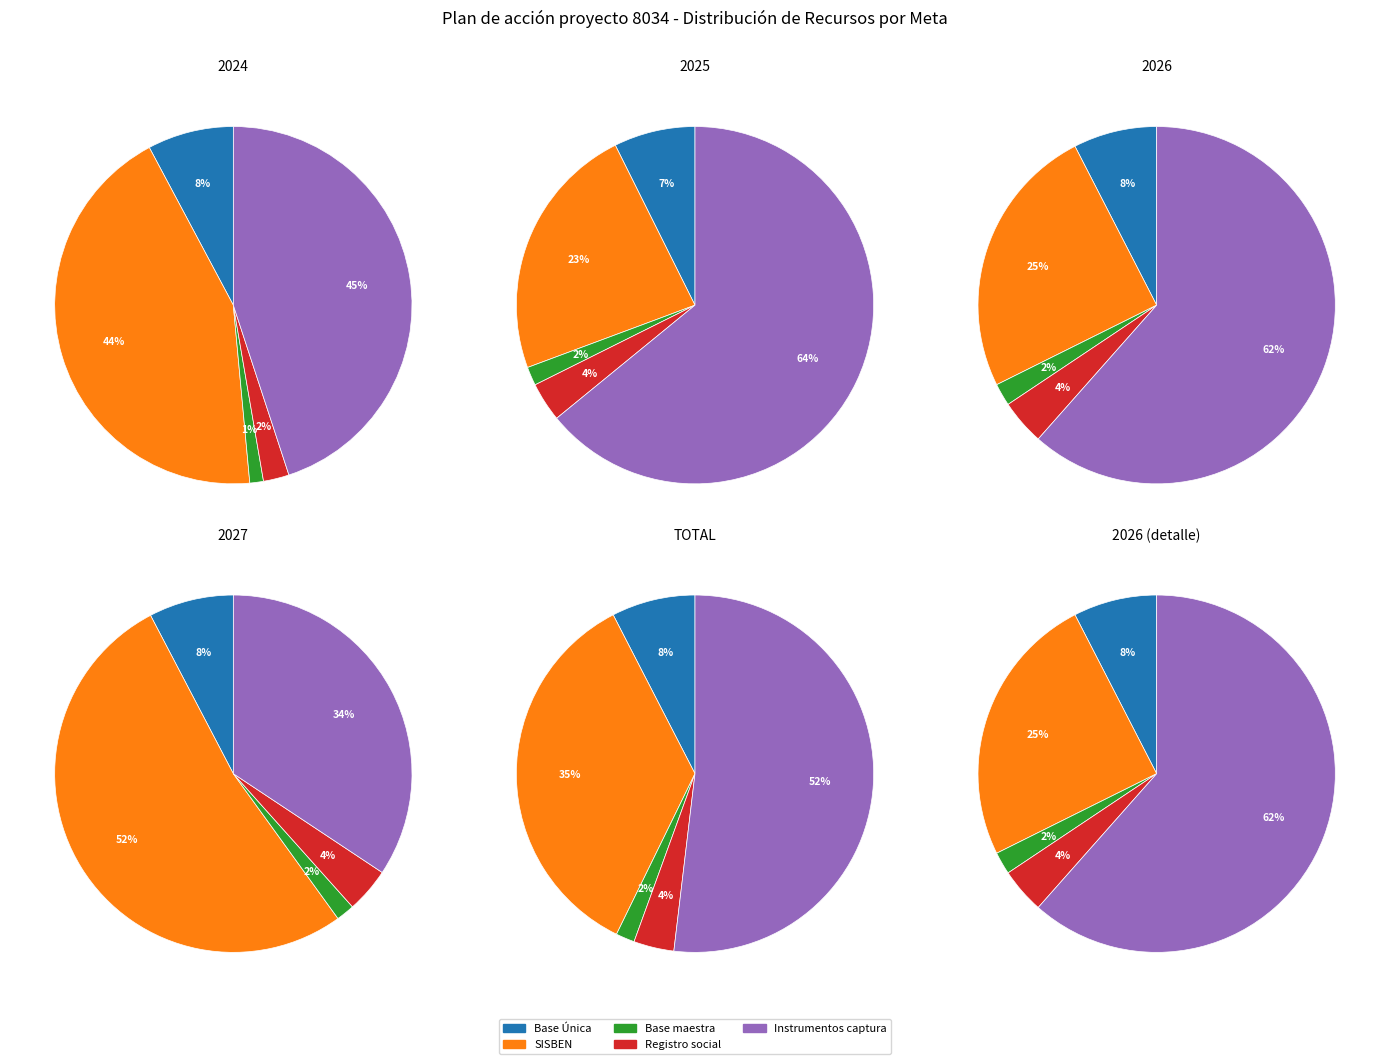

Between Actualizar base de datos maestra and Mantener actualizada Base Única, which is larger?

Mantener actualizada Base Única